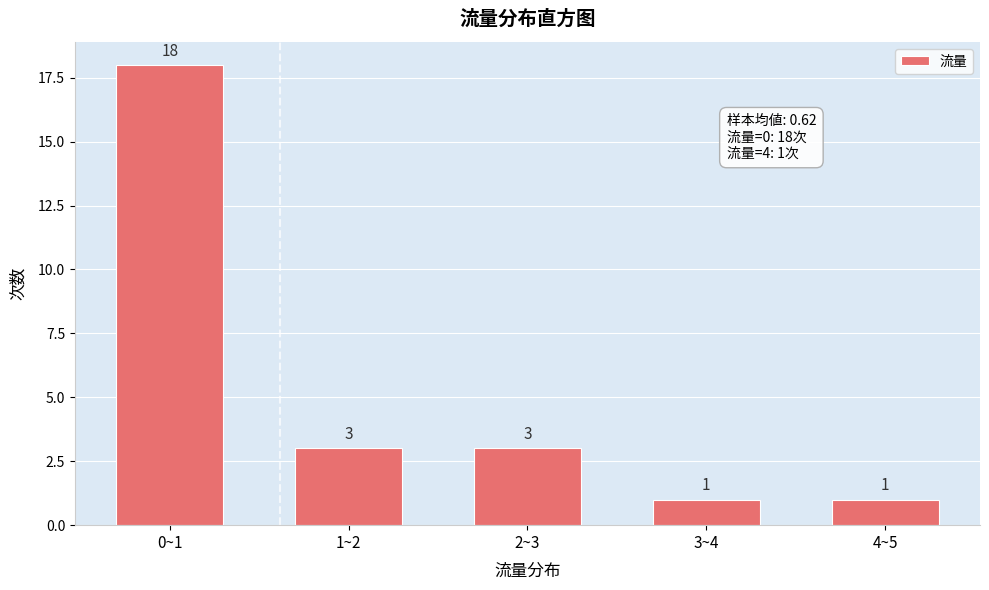

Reading left to right, list all the values displayed in this chart.

18	3	3	1	1